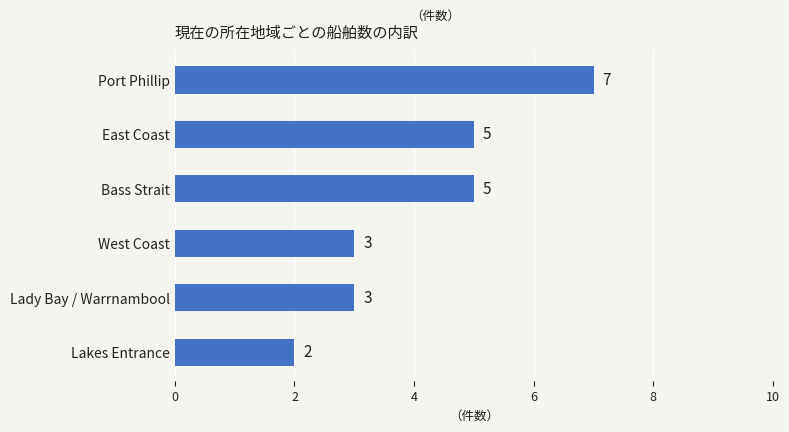

What is the value of the 3rd bar from the top?

5